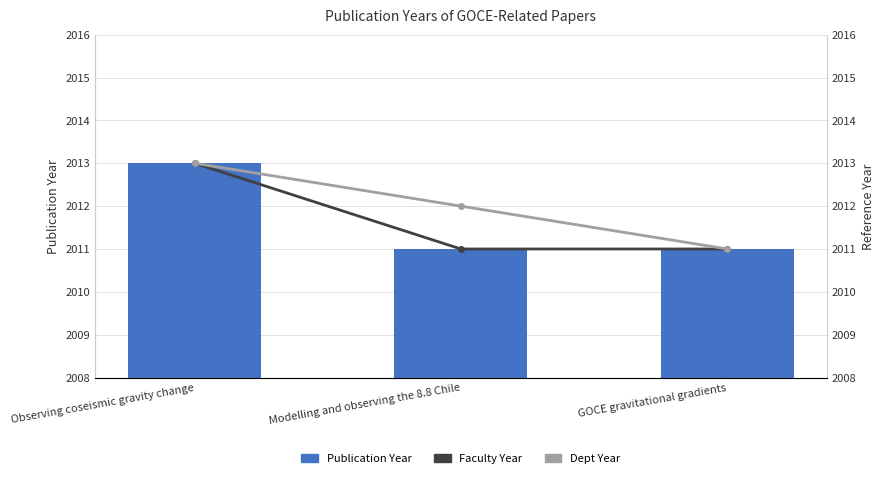

Reading right to left, transcribe all the data shown in this chart.

Publication Year: GOCE gravitational gradients=2011	Modelling and observing the 8.8 Chile=2011	Observing coseismic gravity change=2013
Faculty Year (dark): GOCE gravitational gradients=2011	Modelling and observing the 8.8 Chile=2011	Observing coseismic gravity change=2013
Dept Year (light): GOCE gravitational gradients=2011	Modelling and observing the 8.8 Chile=2012	Observing coseismic gravity change=2013